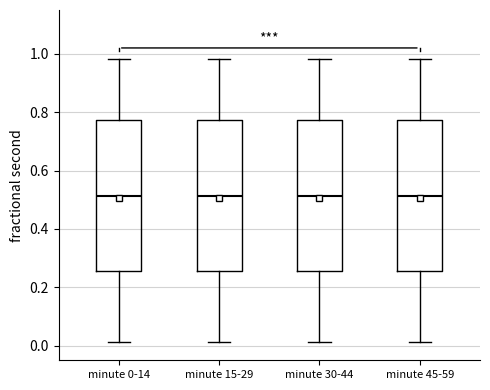

Reading left to right, transcribe this box plot: for each box, give where its median line is, the range the box spans, and where its two whiskers end, as read against the y-axis. The values are not printed on the chart, so give them approximately, as read against the axis.

minute 0-14: median 0.52, box 0.26 to 0.78, whiskers 0.02 to 0.98
minute 15-29: median 0.52, box 0.26 to 0.78, whiskers 0.02 to 0.98
minute 30-44: median 0.52, box 0.26 to 0.78, whiskers 0.02 to 0.98
minute 45-59: median 0.52, box 0.26 to 0.78, whiskers 0.02 to 0.98